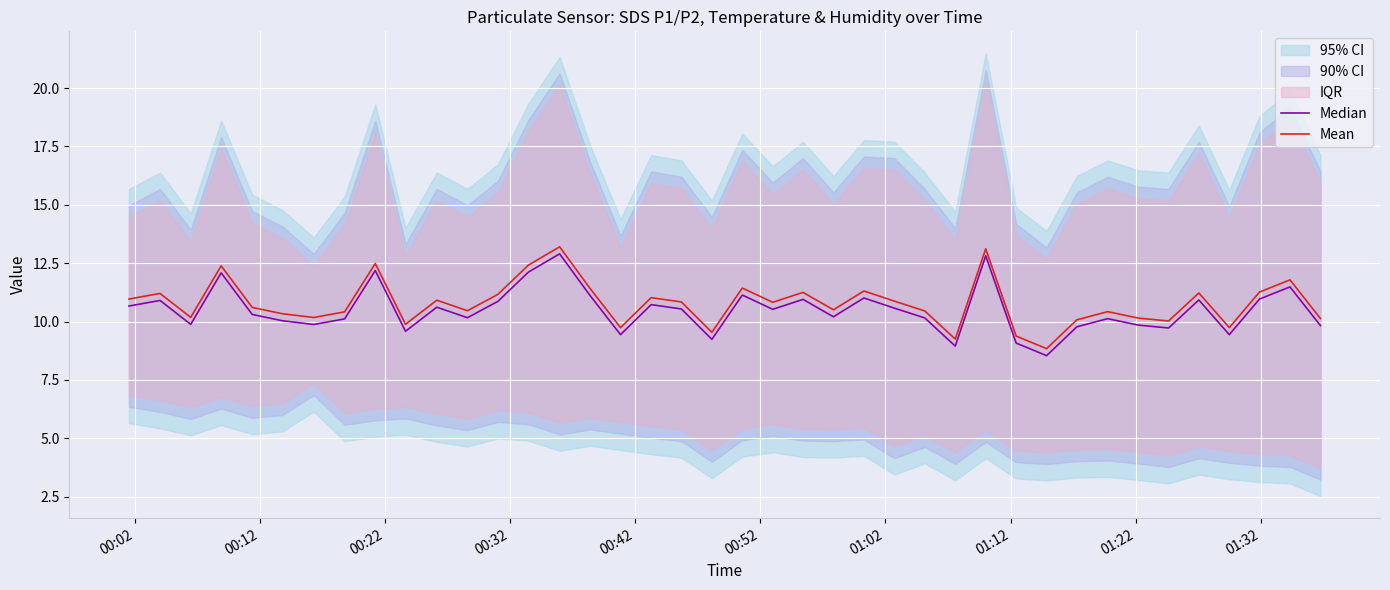

How many values in the Median series exceed 10?

27